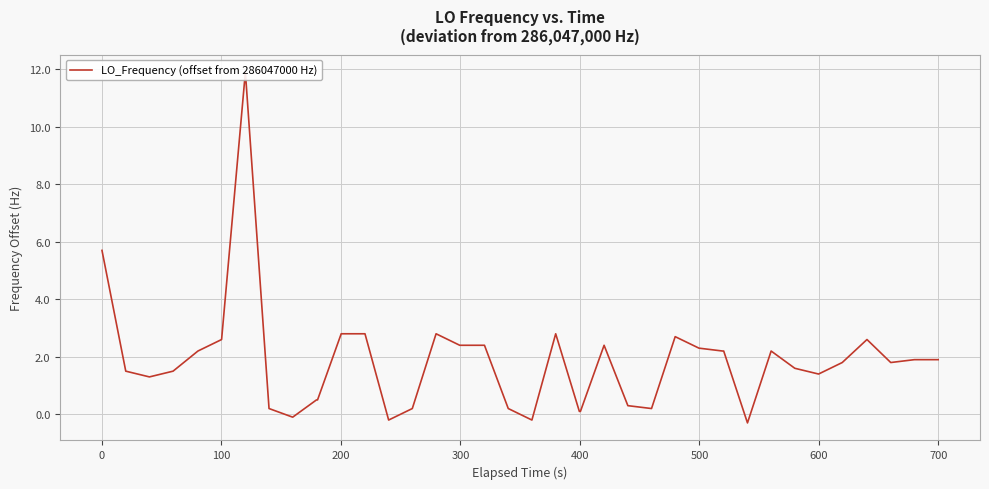

What is the minimum value shown in the chart?

-0.3